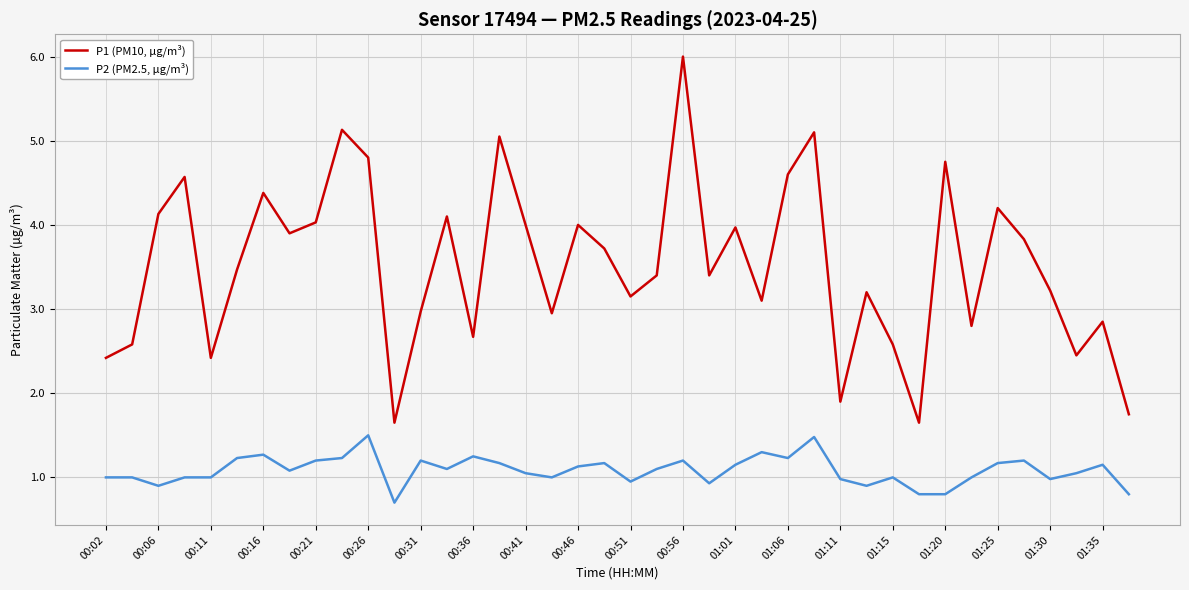

What is the difference between the maximum and minimum values in the P2 (PM2.5, µg/m³) series?

0.8